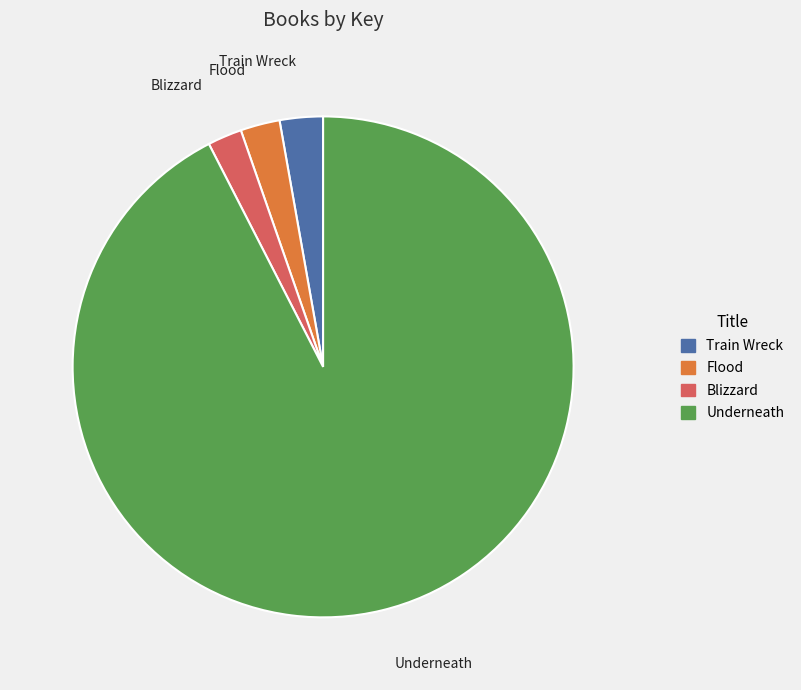

Is it true that Flood is 8% of the pie?

False